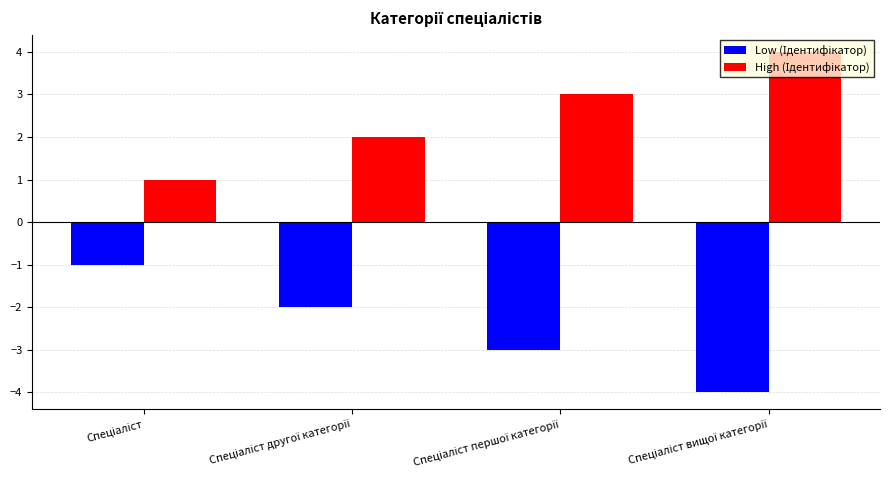

What is the maximum value shown in the chart?

4